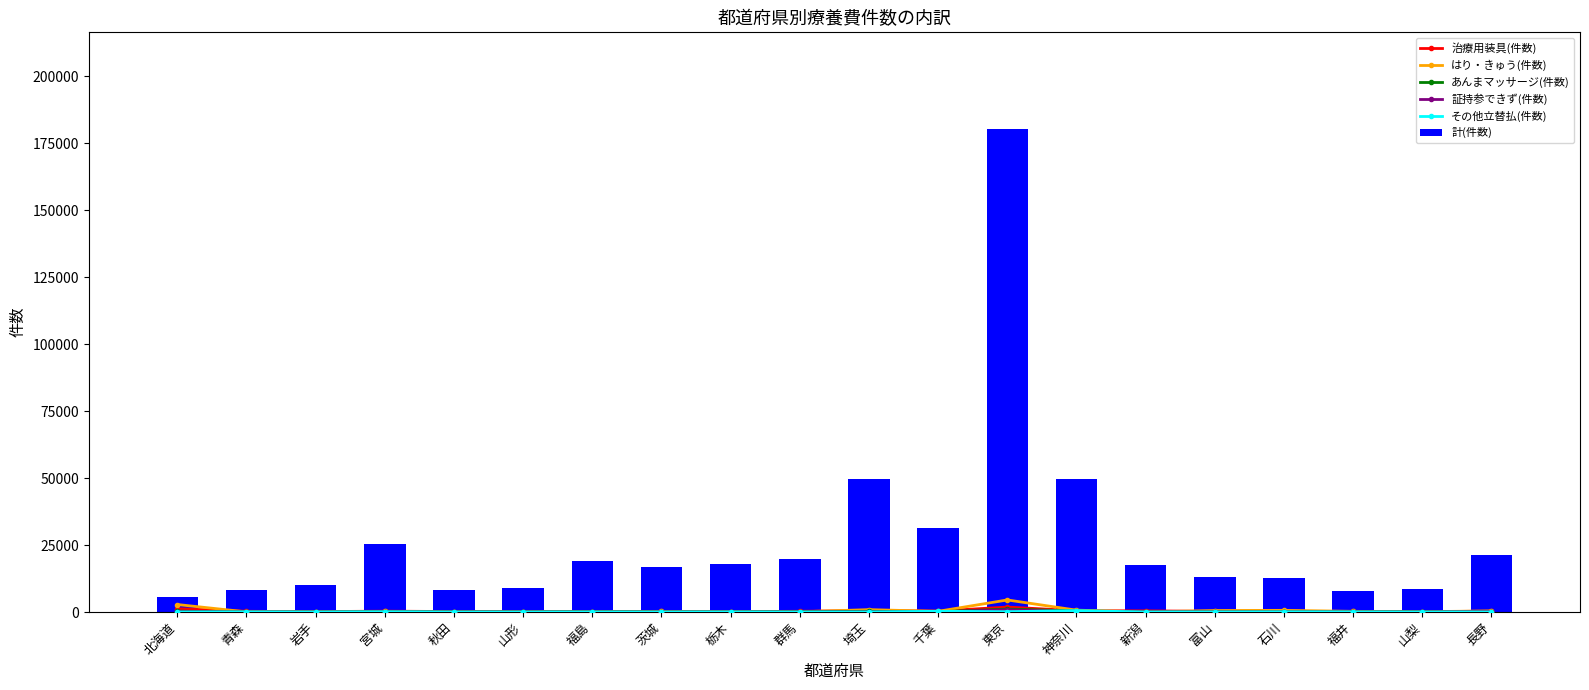

At how many categories does at least one series exceed 56050?

1